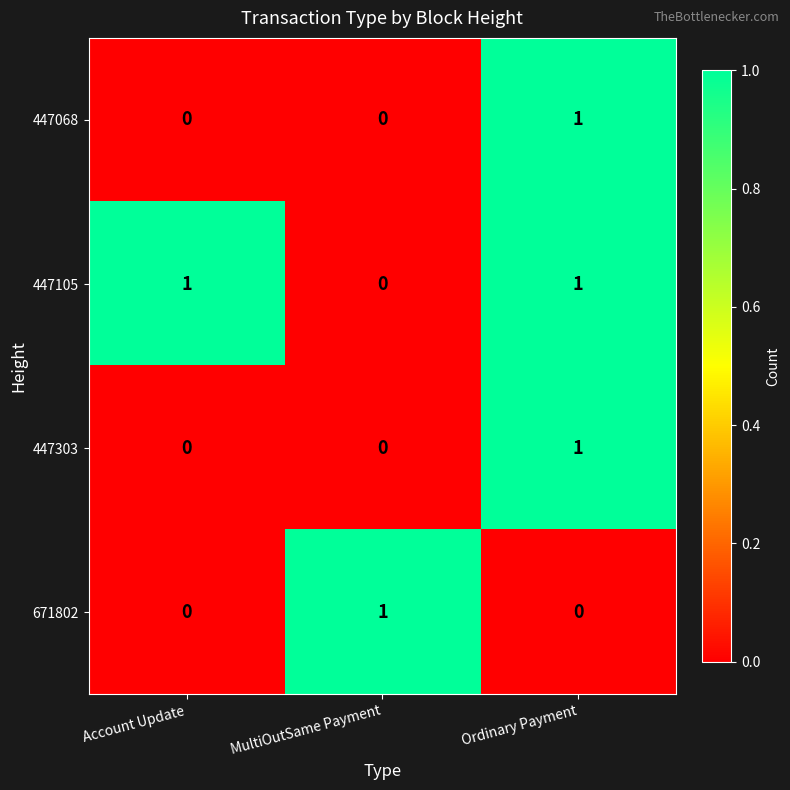

Is it true that 447303 equals 0 at Account Update?

True